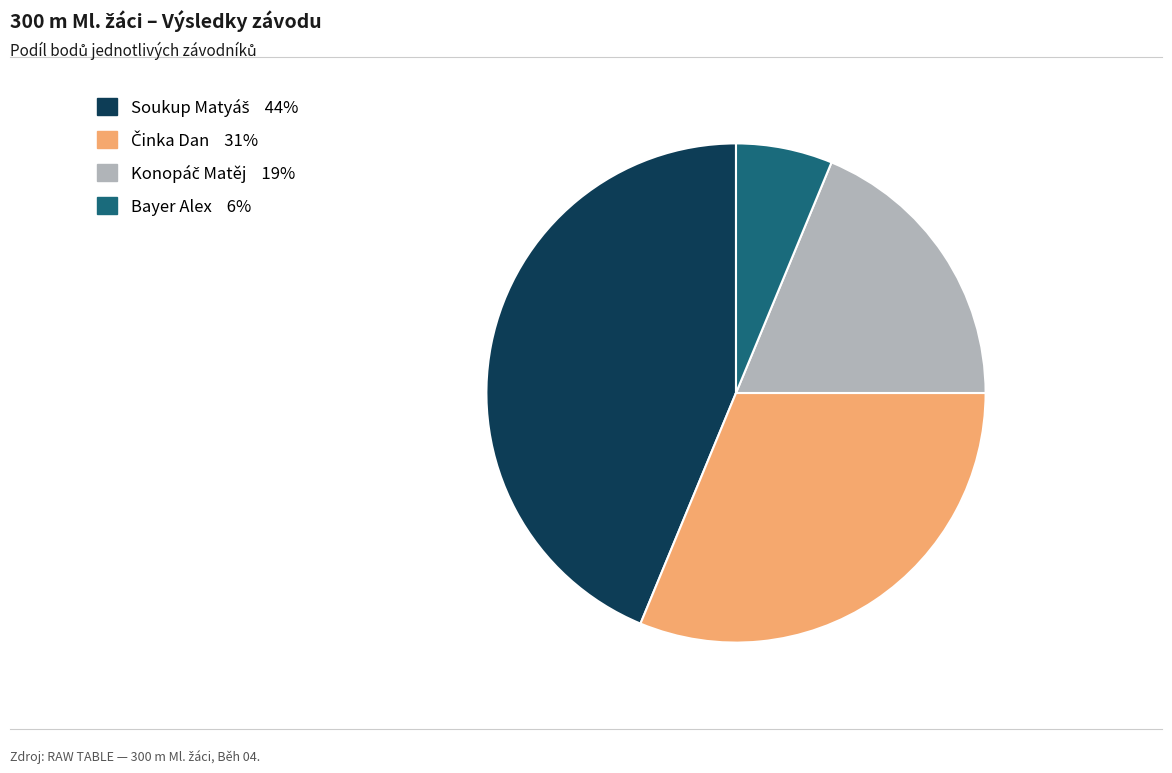

Is there a majority slice in this chart?

No